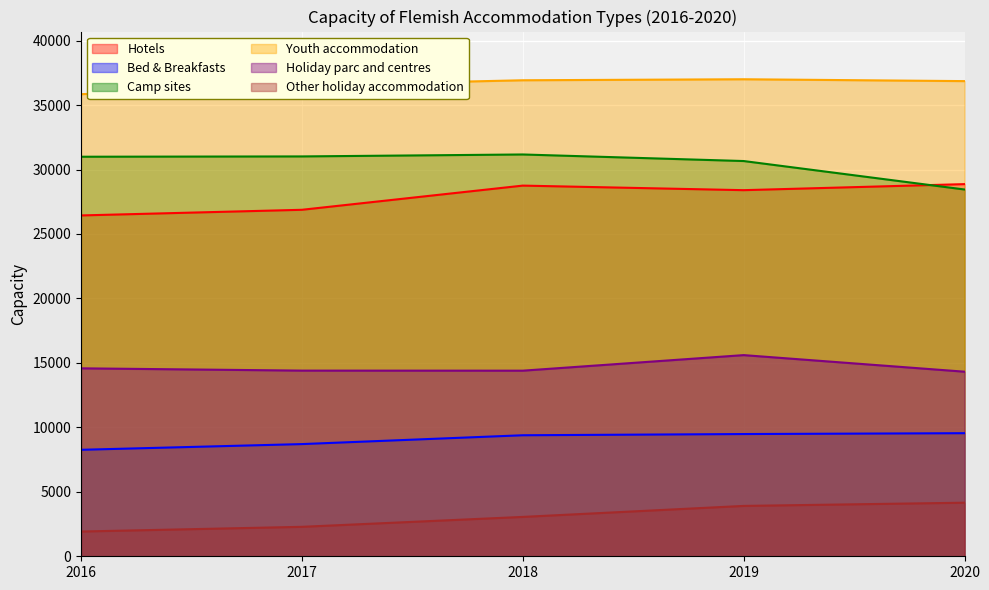

What is the value of the Bed & Breakfasts point at the 4th from the left?

9482